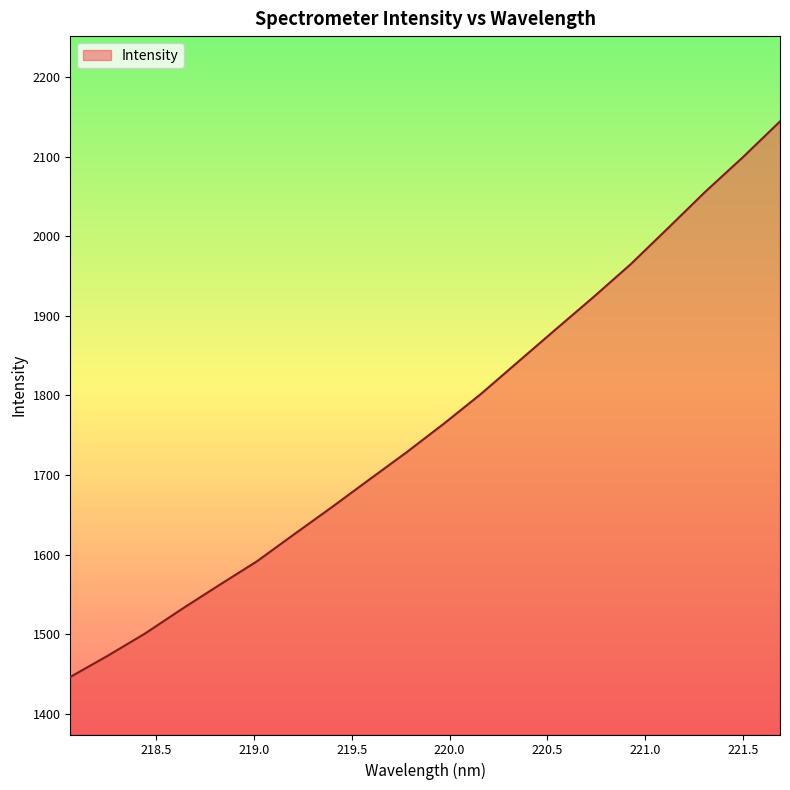

What is the difference between the maximum and minimum values?

698.0